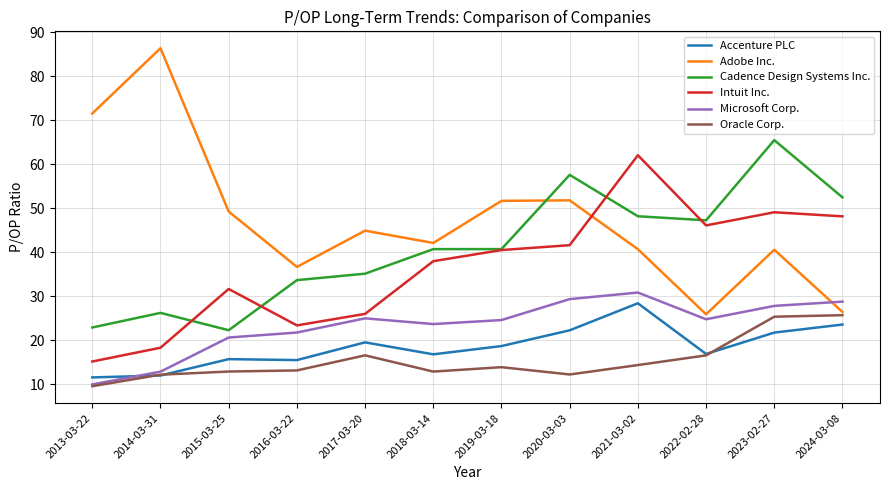

Is the value of Cadence Design Systems Inc. at 2023-02-27 greater than the value of Intuit Inc. at 2017-03-20?

Yes